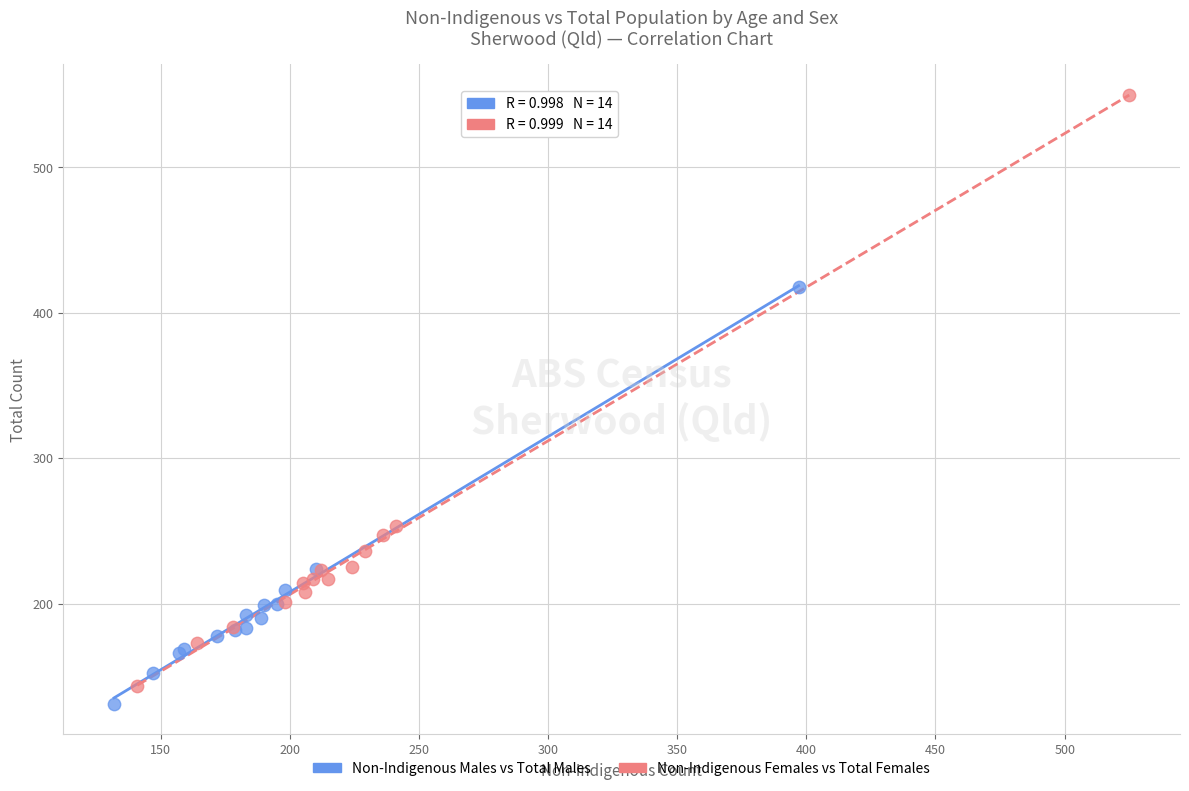

Which series has the widest spread of Y values?

Non-Indigenous Females vs Total Females